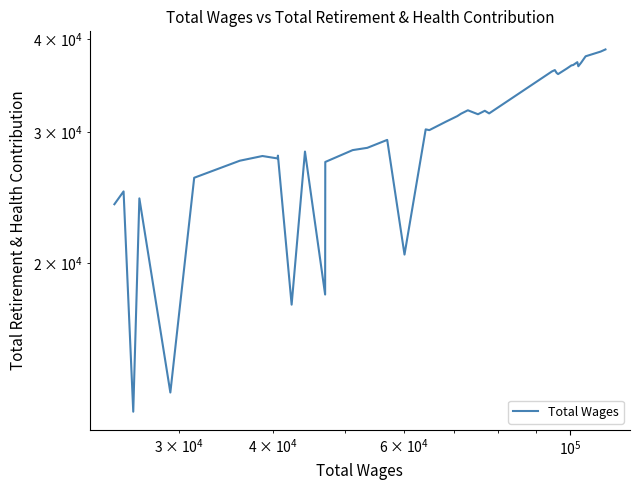

Reading left to right, what are all the values shown in this chart?

23979	24950	12621	24418	13393	26026	27434	27837	27628	27871	17576	28223	18135	27329	28350	28551	29260	20522	30228	30158	30963	31495	31731	32067	31676	32018	31758	36157	36315	35997	35866	36488	36847	36882	37212	36746	37137	37896	38449	38707